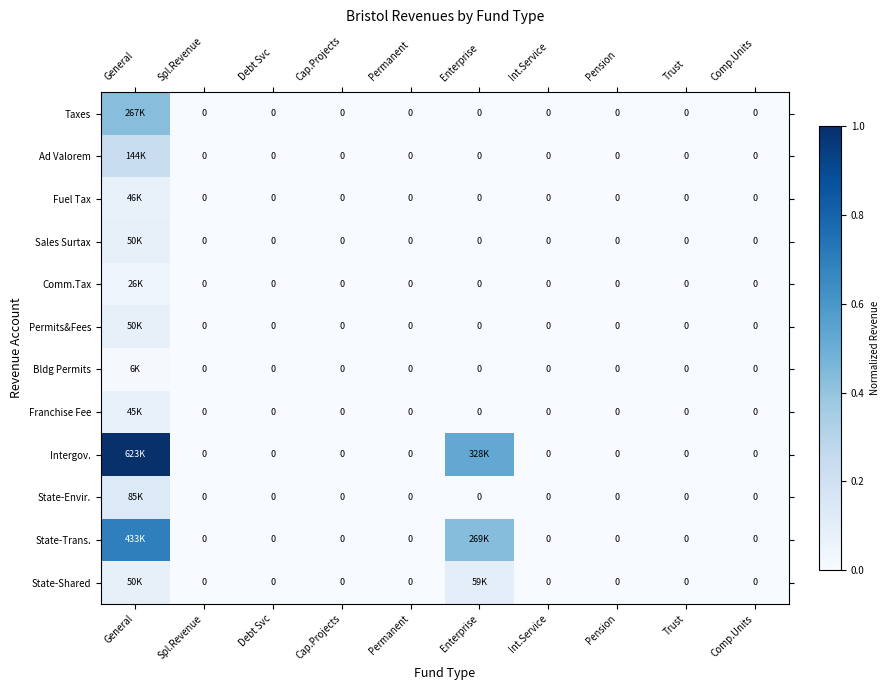

Count the number of categories in the chart.

10